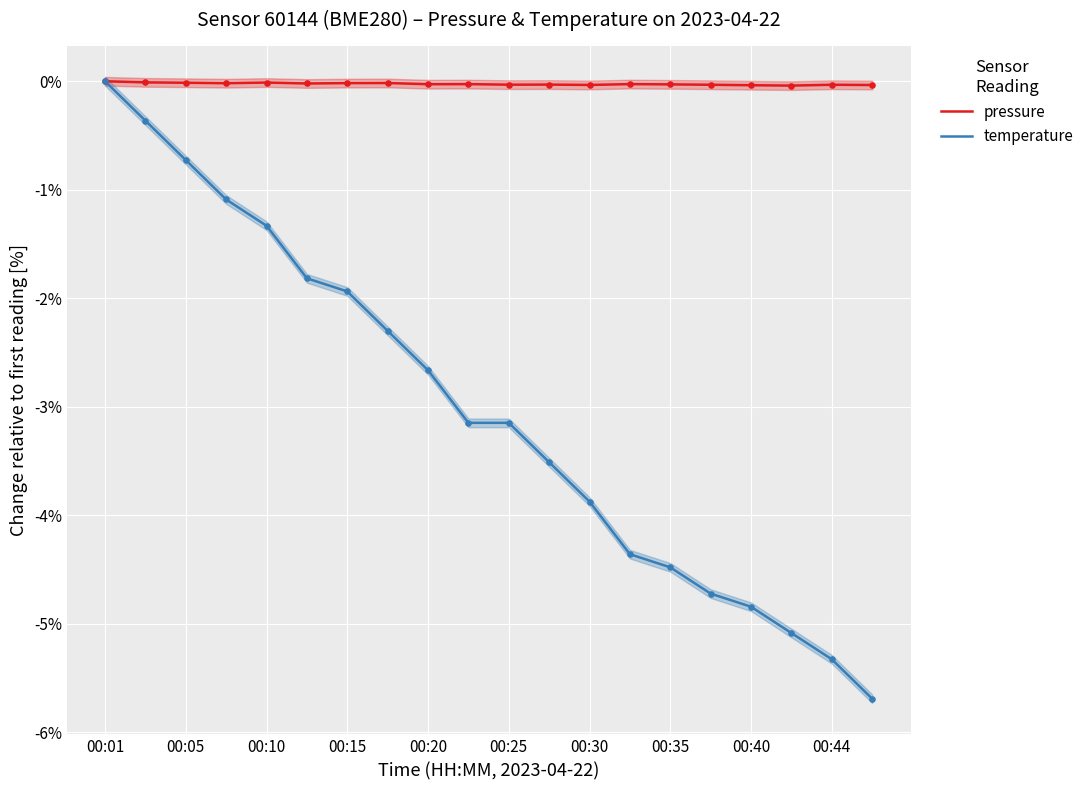

At how many categories does at least one series exceed -4?

20